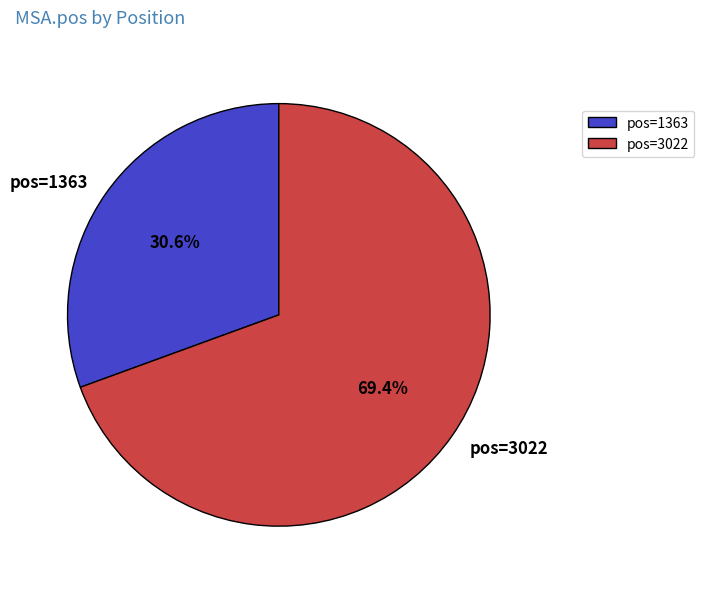

What is the smallest slice in the pie chart?

pos=1363